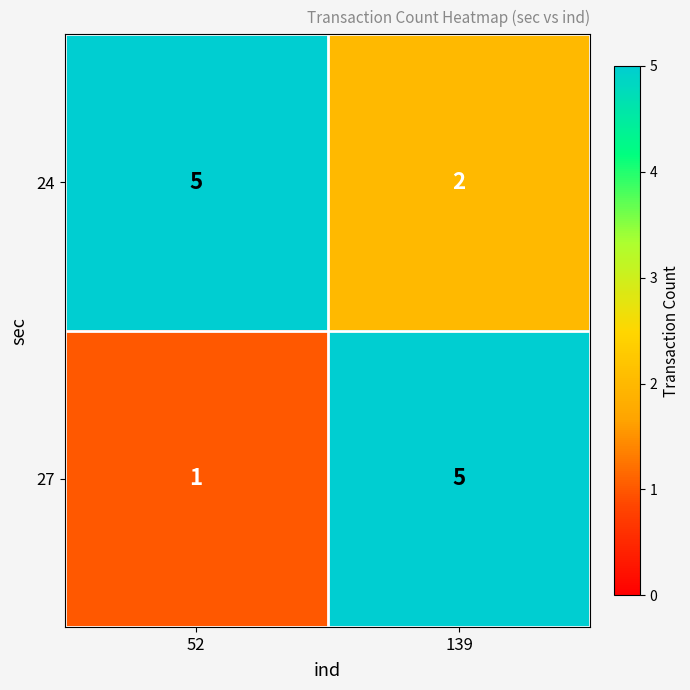

At which label is 24 closest to 3?

139